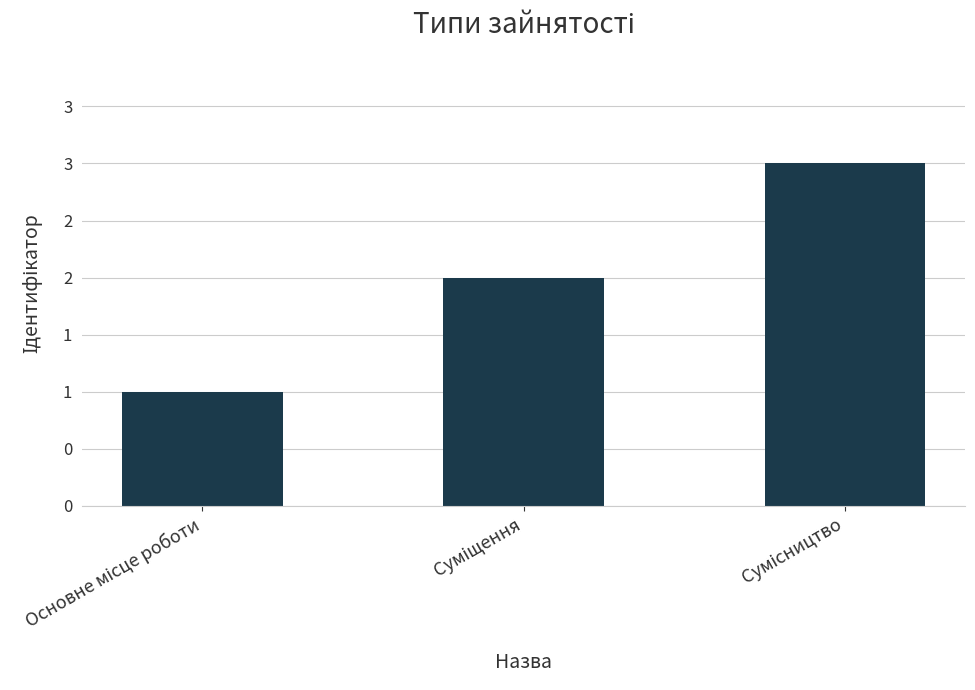

Does the chart contain any negative values?

No